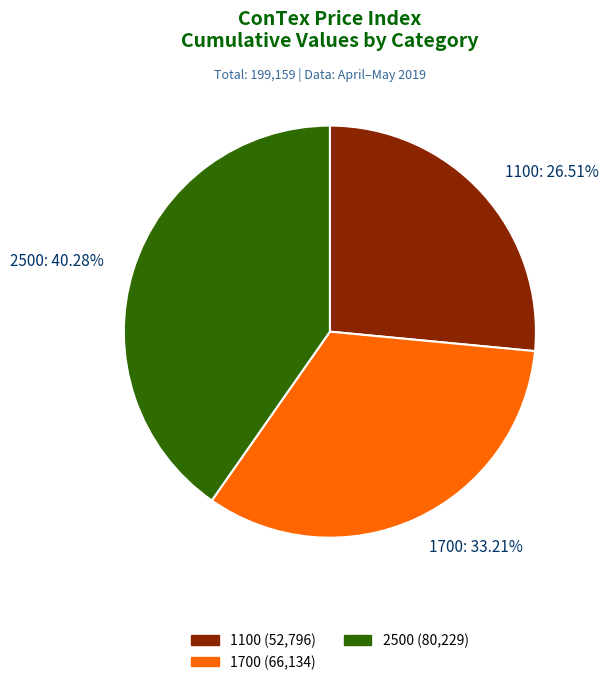

Which has a higher value, 2500: 40.28% or 1100: 26.51%?

2500: 40.28%